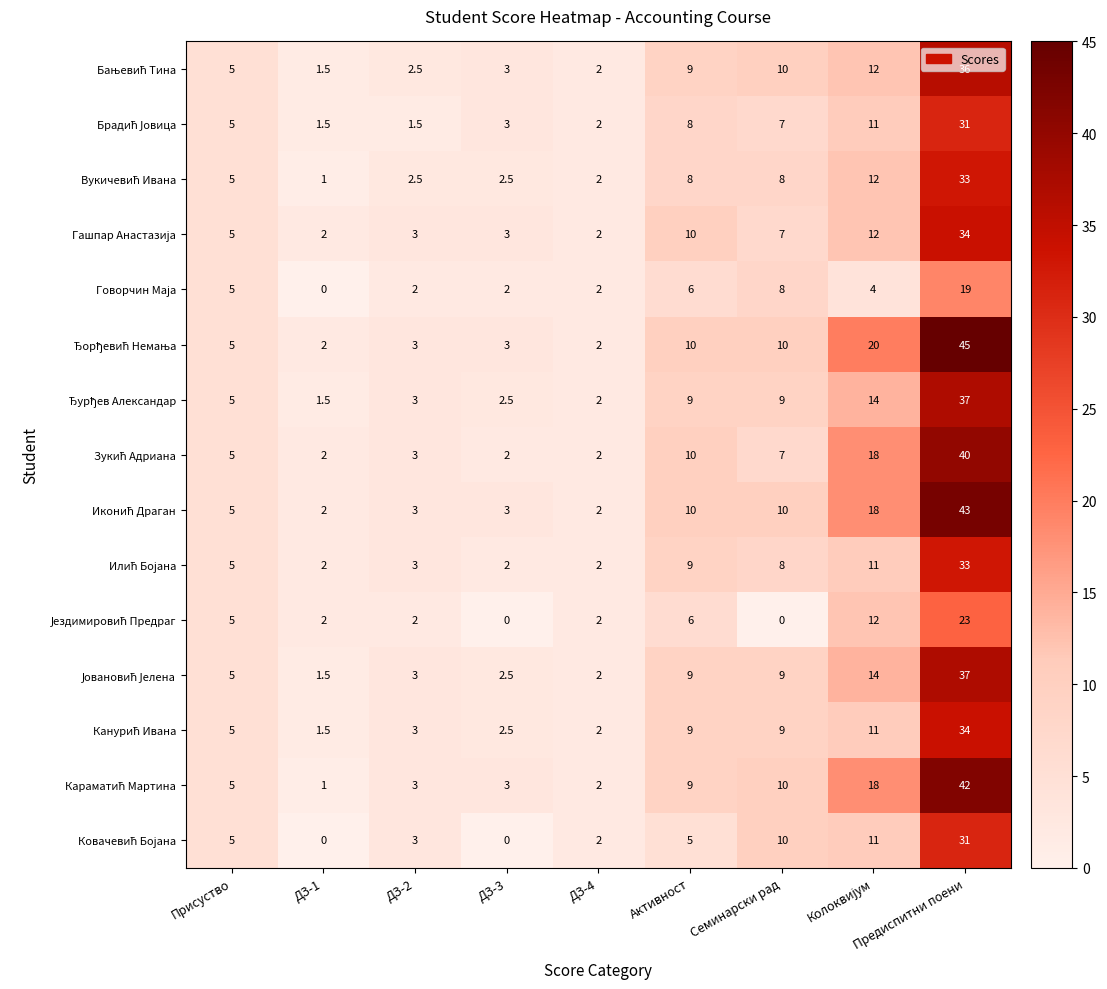

What is the maximum value shown in the chart?

45.0